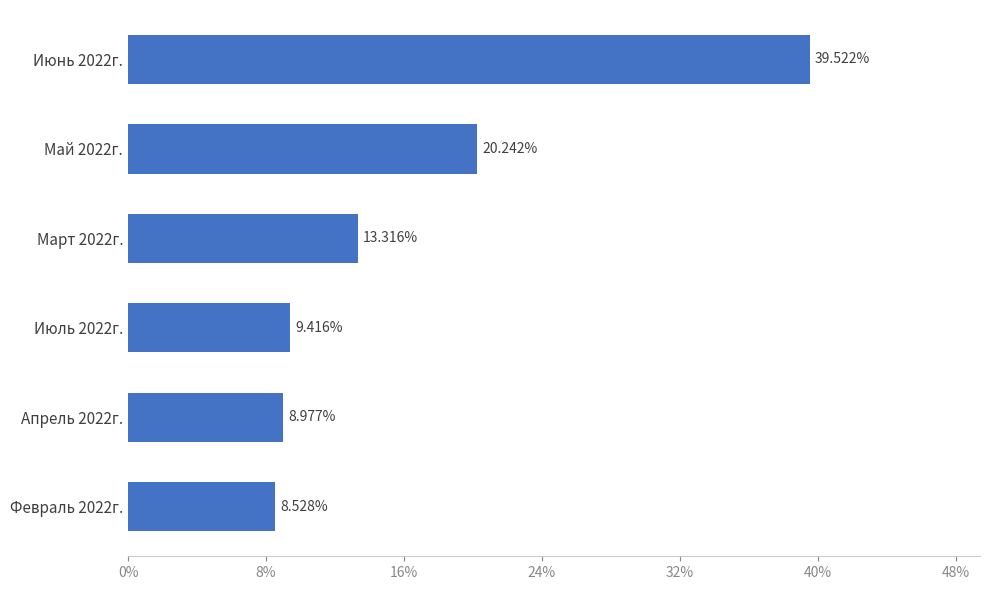

What is the average value?

16.7